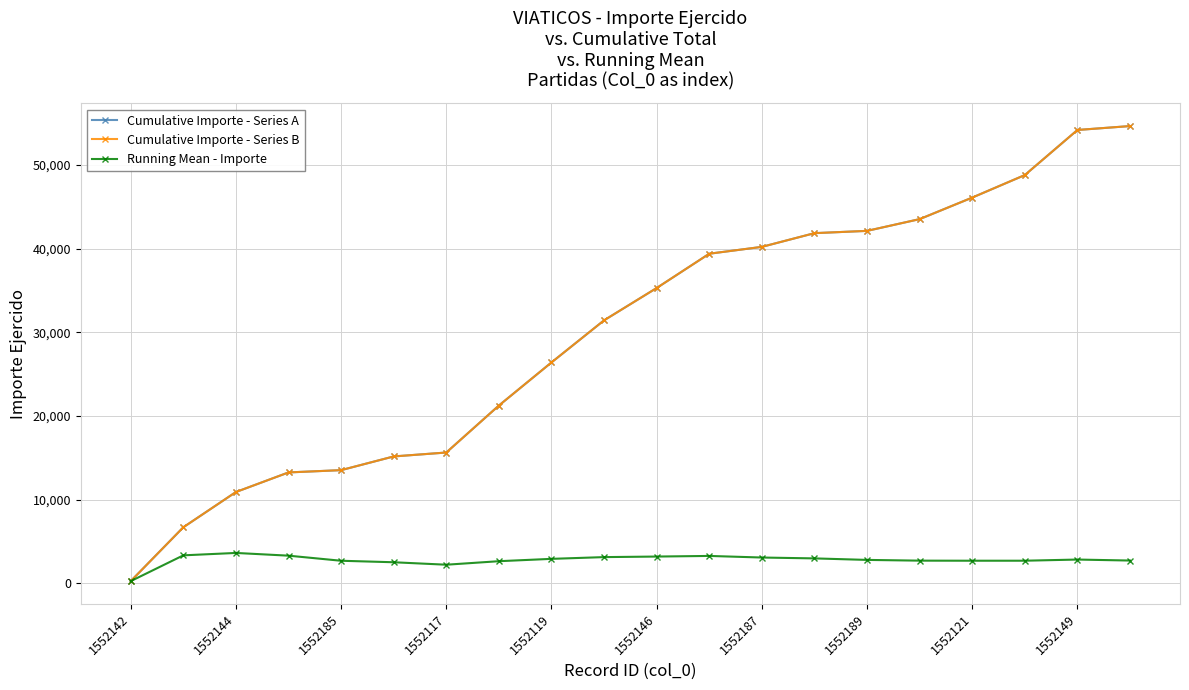

True or false: Cumulative Importe - Series A and Running Mean - Importe intersect in this chart.

False